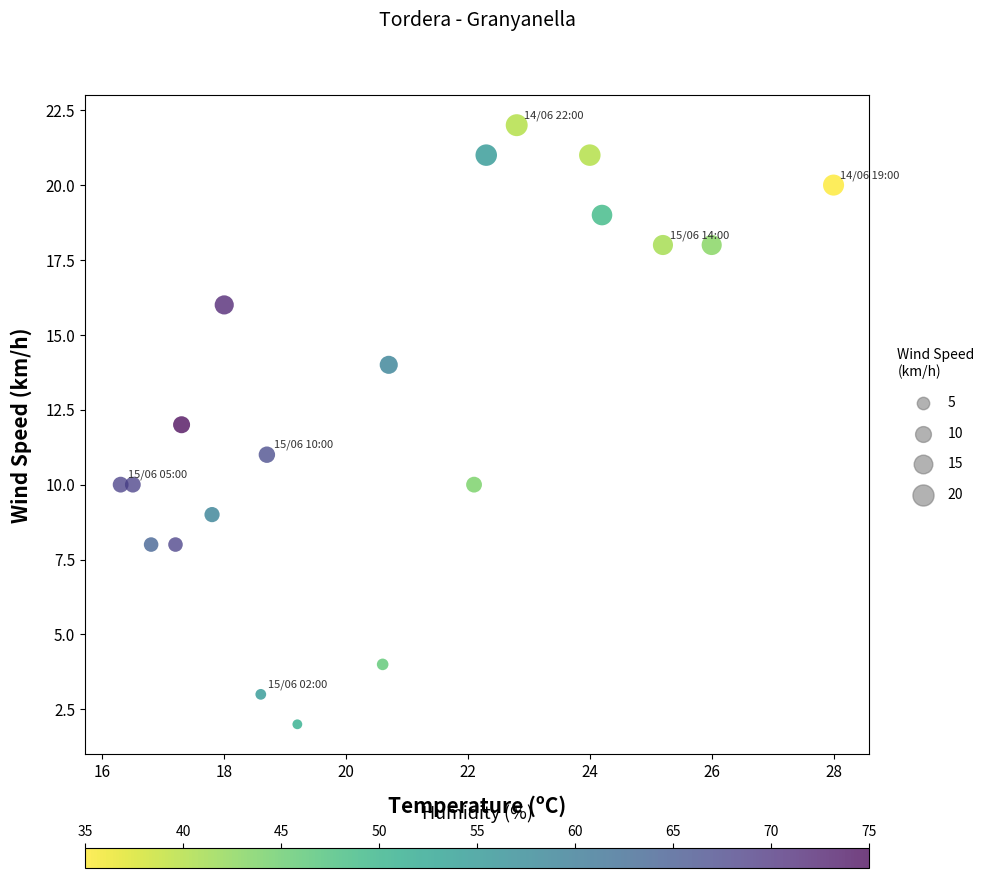

What is the range of Y values (max minus min)?

20